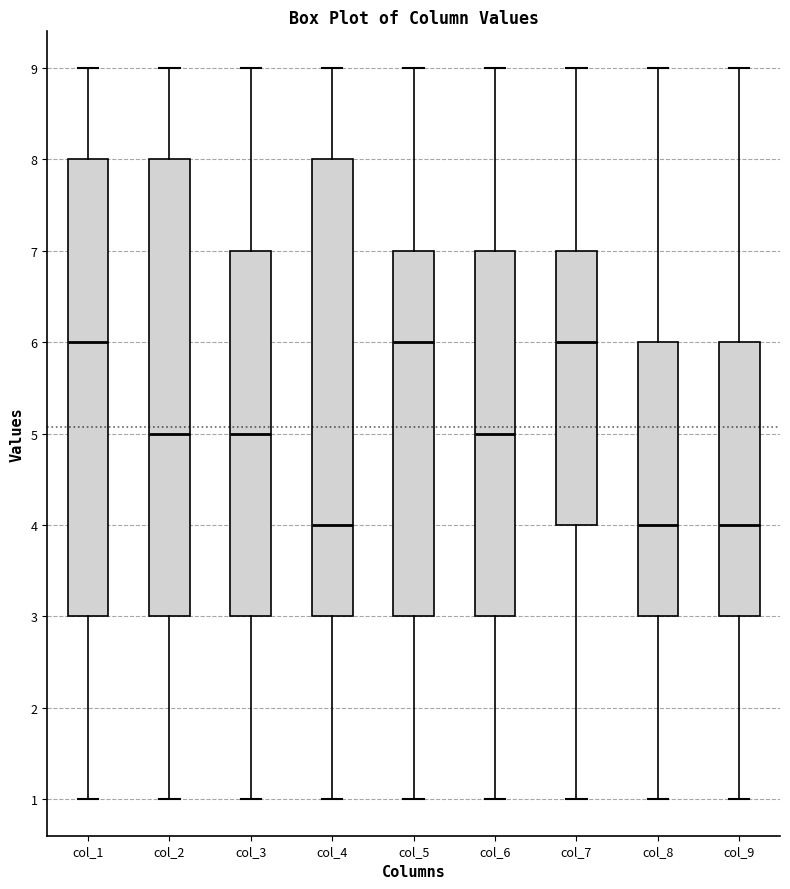

Where does the lower whisker of the box for col_4 end on the y-axis? The values are not printed on the chart, so give them approximately, as read against the axis.

1